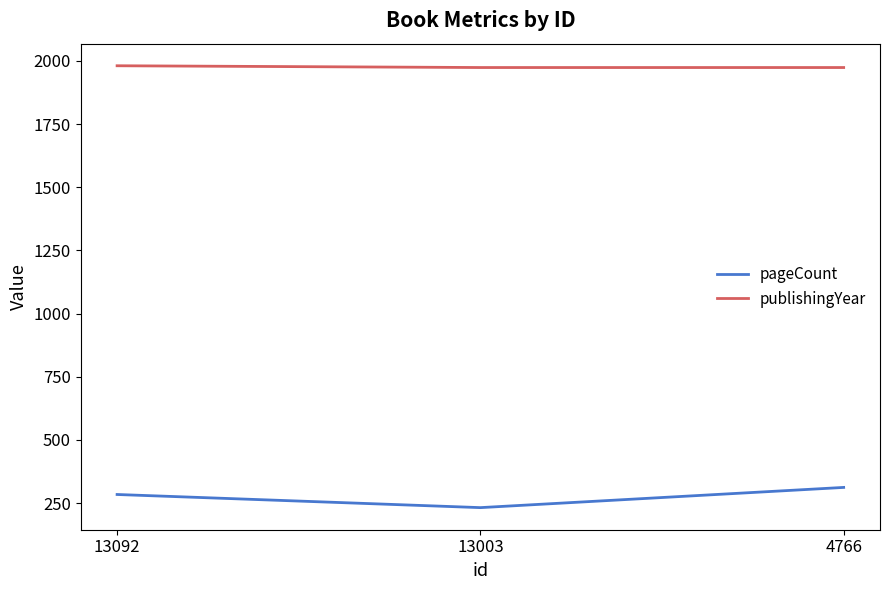

Count the publishingYear values in the range 1974 to 1981.

3